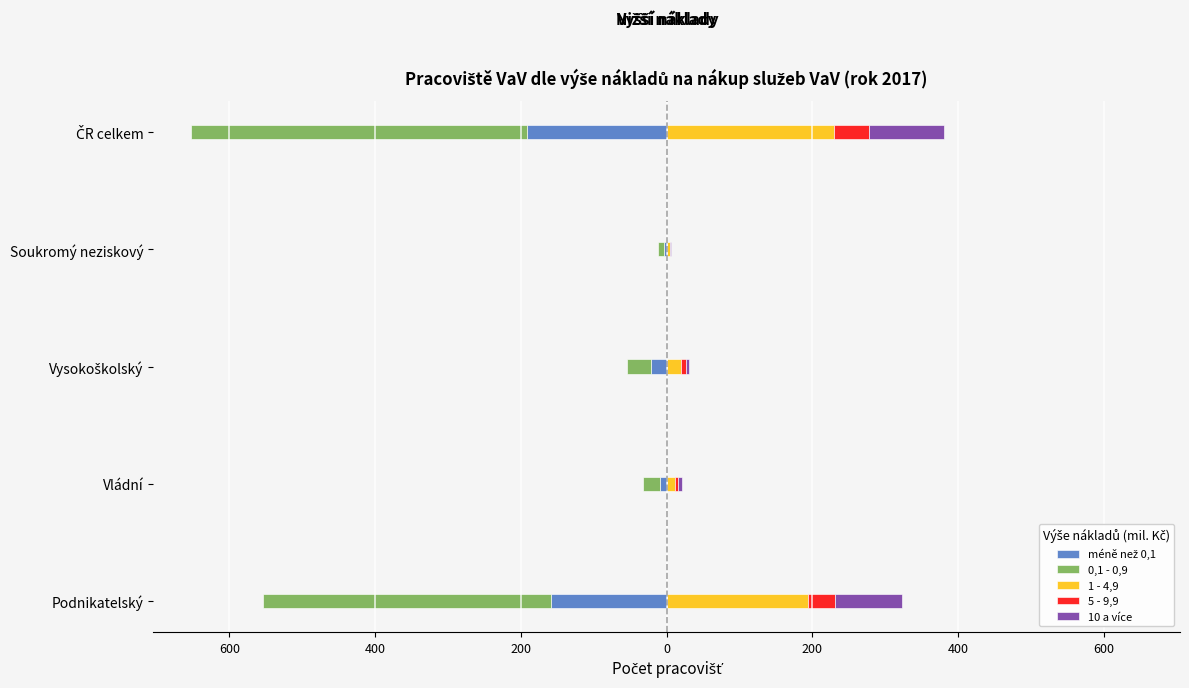

What is the value of the 5 - 9,9 bar at the 1st from the left?

37